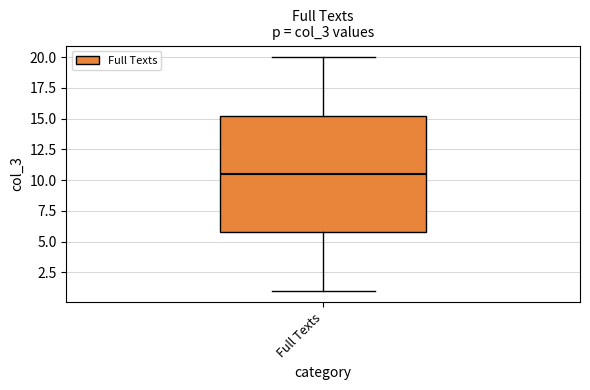

Transcribe this box plot: give where the median line is, the range the box spans, and where the two whiskers end, as read against the y-axis. The values are not printed on the chart, so give them approximately, as read against the axis.

median 10.5, box 6.0 to 15.5, whiskers 1.0 to 20.0